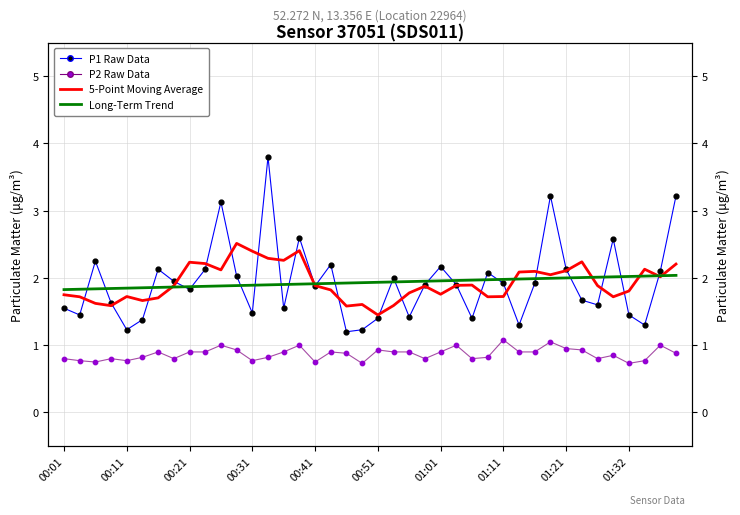

Which series reaches the maximum Y coordinate?

P1 Raw Data